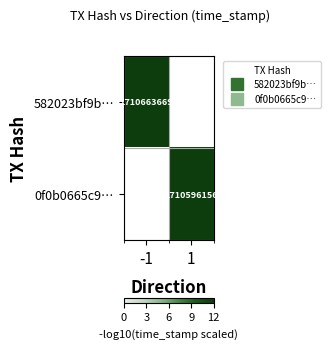

True or false: 582023bf9b… has a value of 4.7 at 1.

False